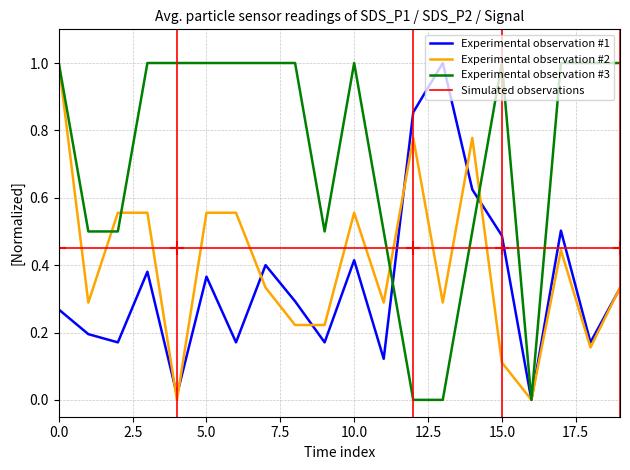

Count the SDS_P2 values in the range 0 to 1.

20